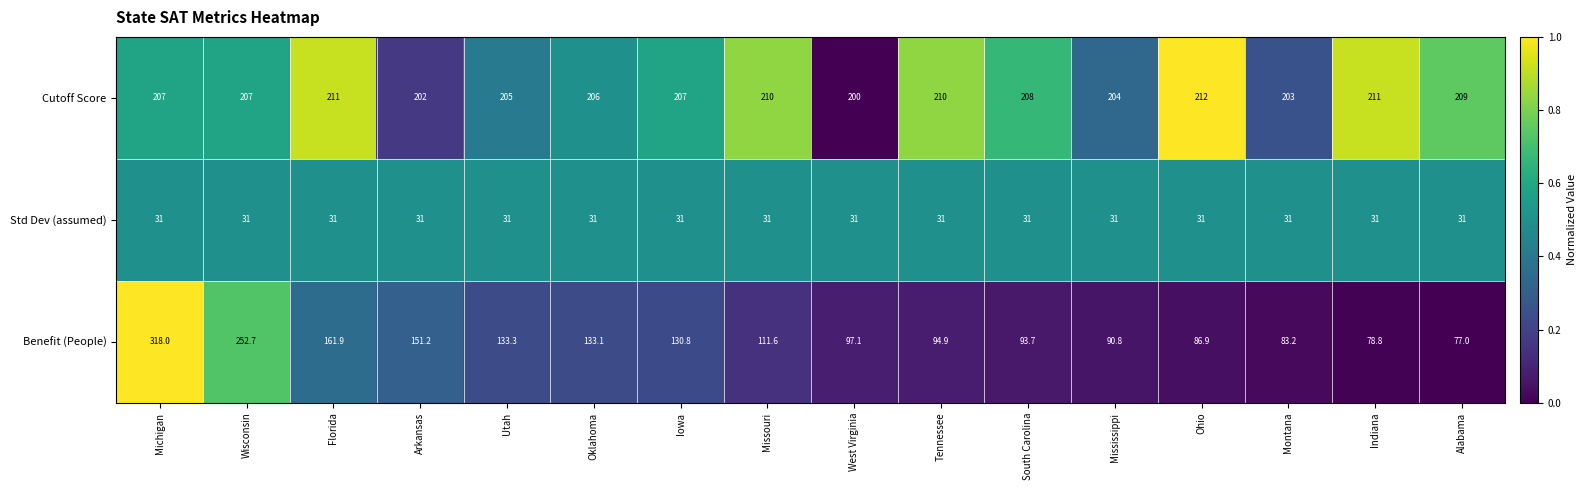

The value of Benefit (People) at Ohio is 86.9. True or false?

True